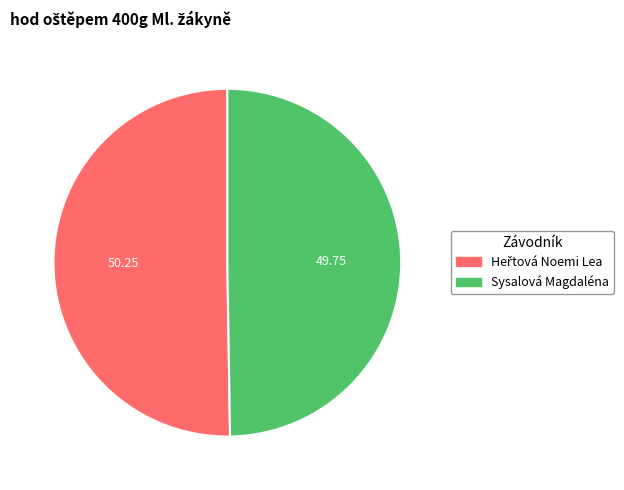

Does Sysalová Magdaléna represent more than half of the total?

No